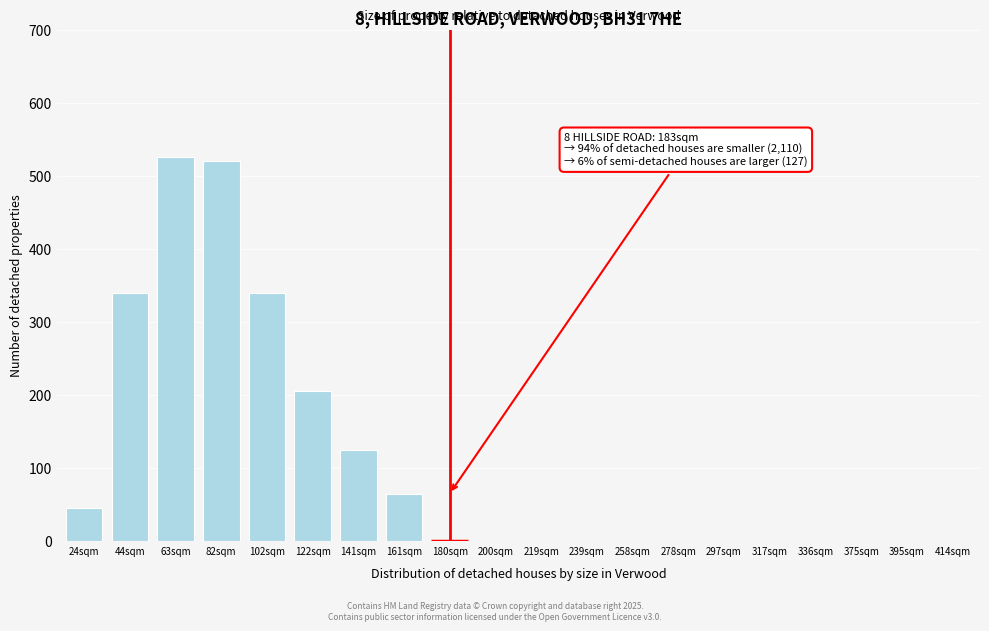

Reading left to right, list all the values displayed in this chart.

24sqm=45	44sqm=340	63sqm=525	82sqm=520	102sqm=340	122sqm=205	141sqm=125	161sqm=65	180sqm=0	200sqm=0	219sqm=0	239sqm=0	258sqm=0	278sqm=0	297sqm=0	317sqm=0	336sqm=0	375sqm=0	395sqm=0	414sqm=0